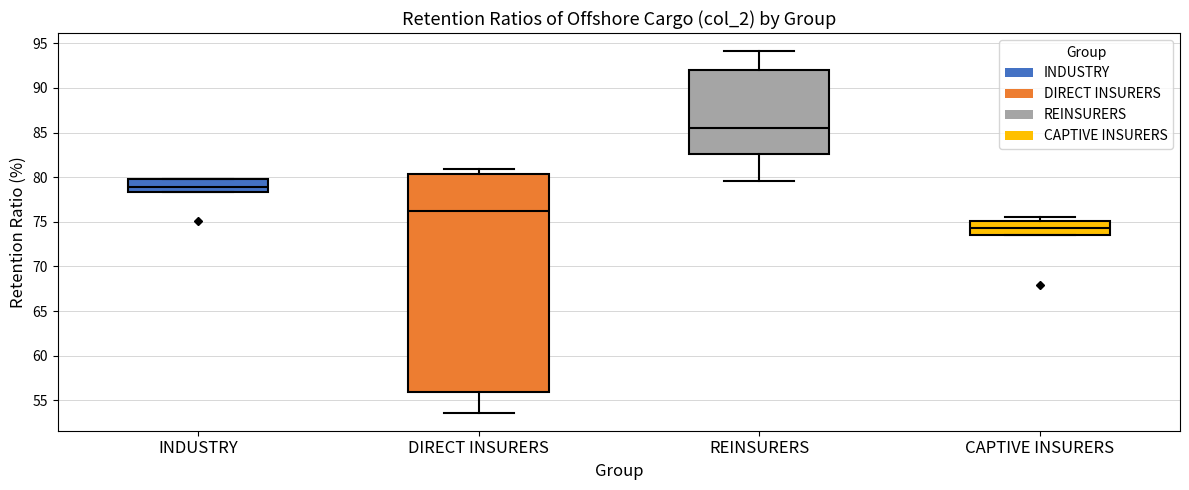

Reading left to right, transcribe this box plot: for each box, give where its median line is, the range the box spans, and where its two whiskers end, as read against the y-axis. The values are not printed on the chart, so give them approximately, as read against the axis.

INDUSTRY: median 79.0, box 78.5 to 80.0, whiskers 78.5 to 80.0
DIRECT INSURERS: median 76.0, box 56.0 to 80.5, whiskers 53.5 to 81.0
REINSURERS: median 85.5, box 82.5 to 92.0, whiskers 79.5 to 94.0
CAPTIVE INSURERS: median 74.5, box 73.5 to 75.0, whiskers 73.5 to 75.5